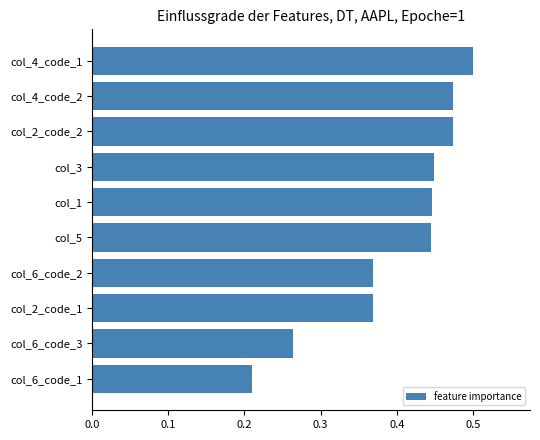

Are the bars horizontal?

Yes